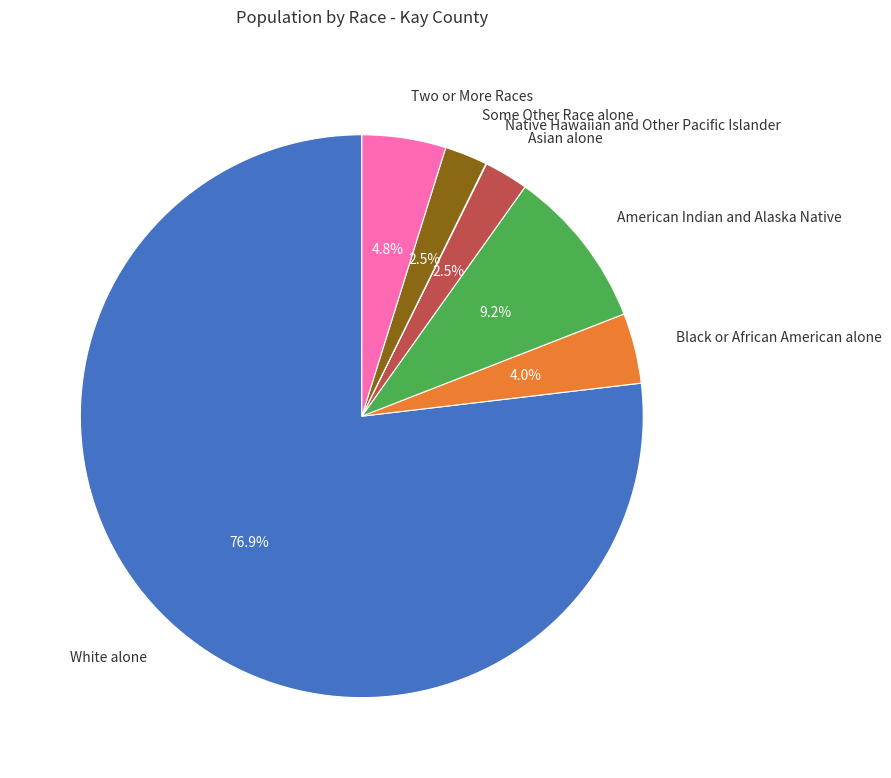

Combined, do Some Other Race alone and Two or More Races account for over 50%?

No